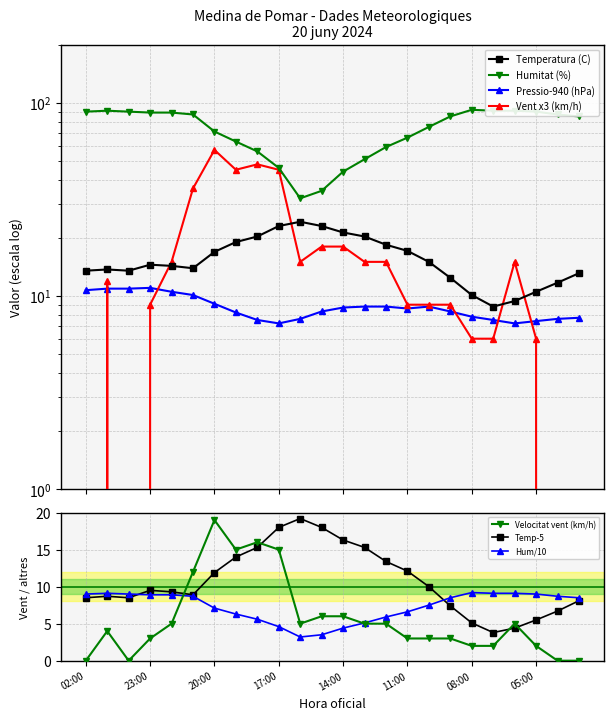

True or false: Velocitat vent (km/h) has more than 0 points higher than both neighbors.

True